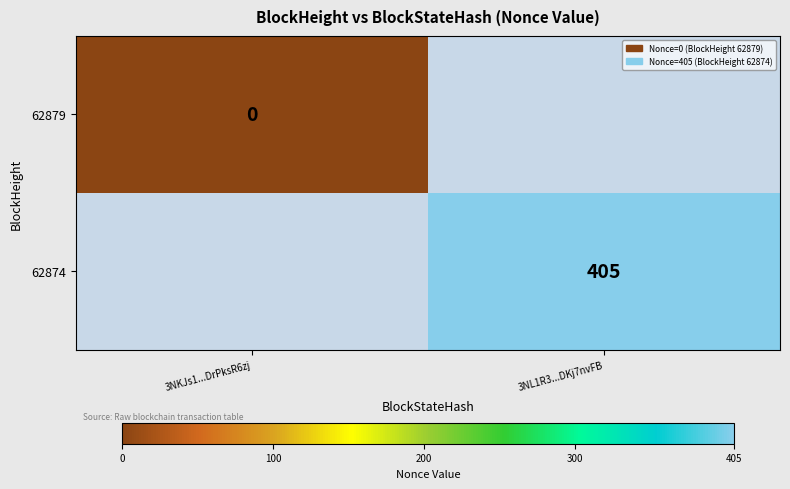

Count the number of data series in this chart.

2